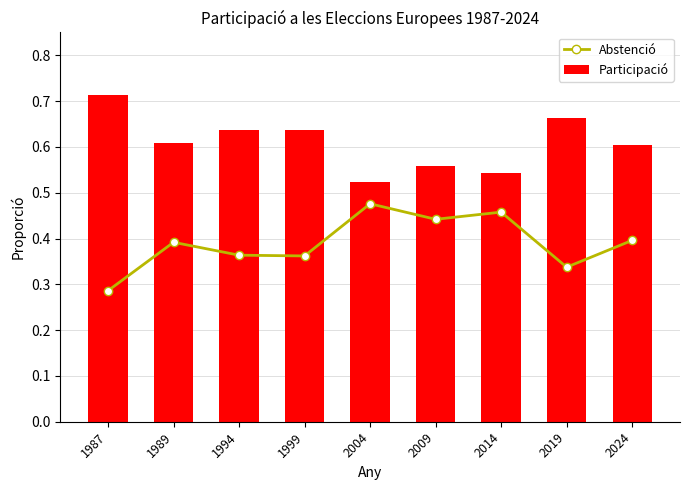

Read the Abstenció value at 1999.

0.4